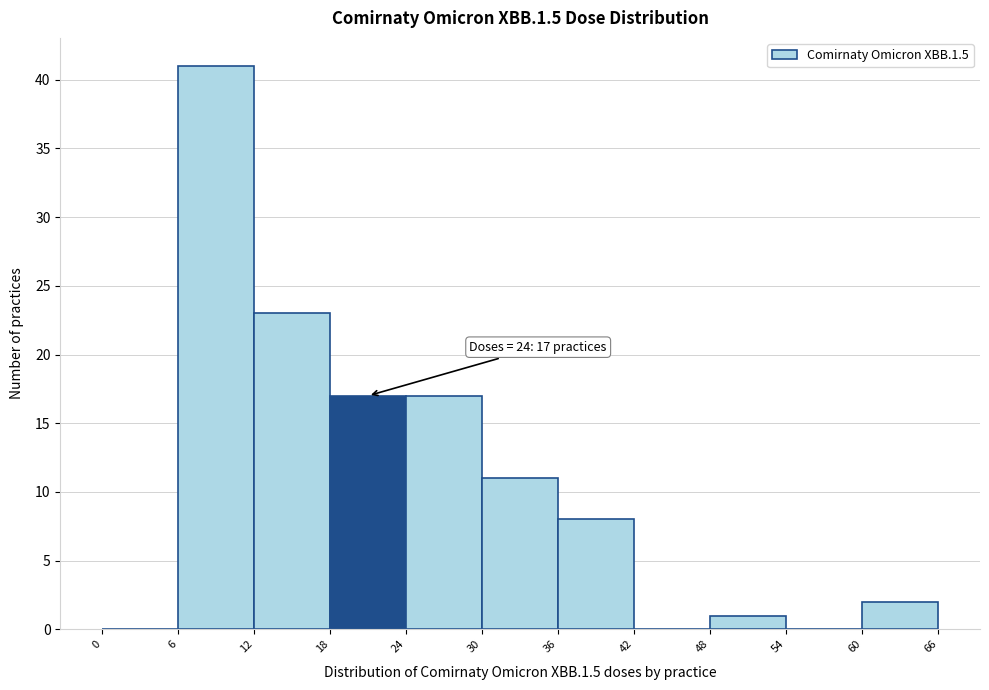

Which range on the x-axis has the tallest bar?

6 to 12